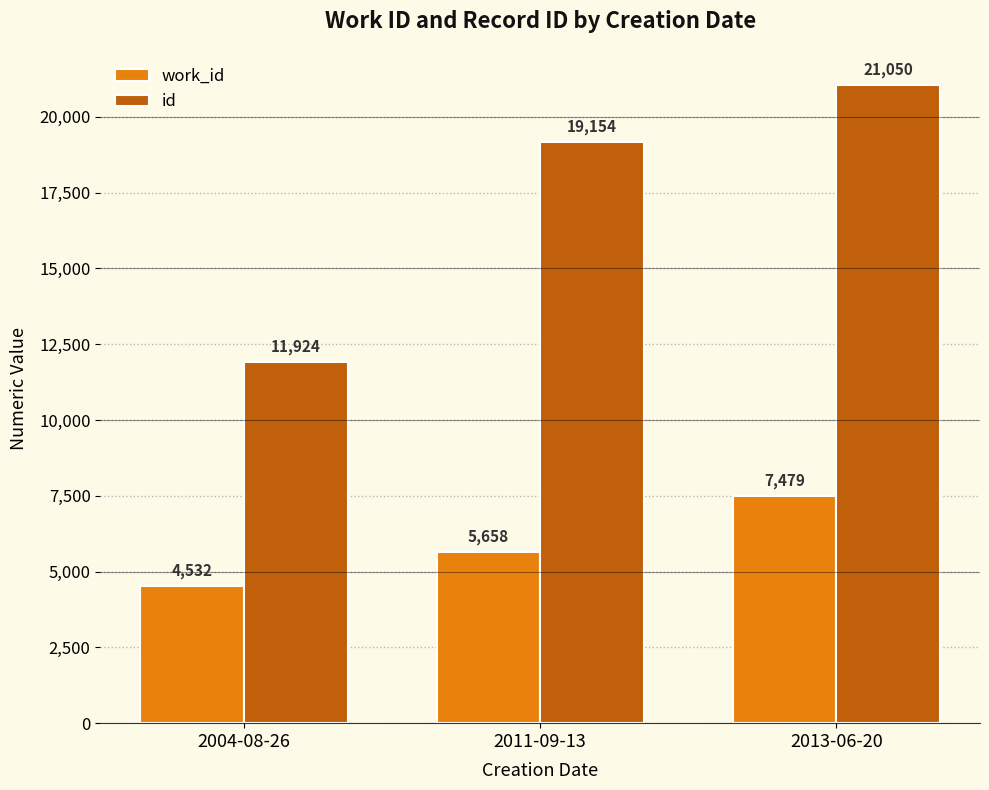

Rank the series at 2011-09-13 from highest to lowest value.

id, work_id